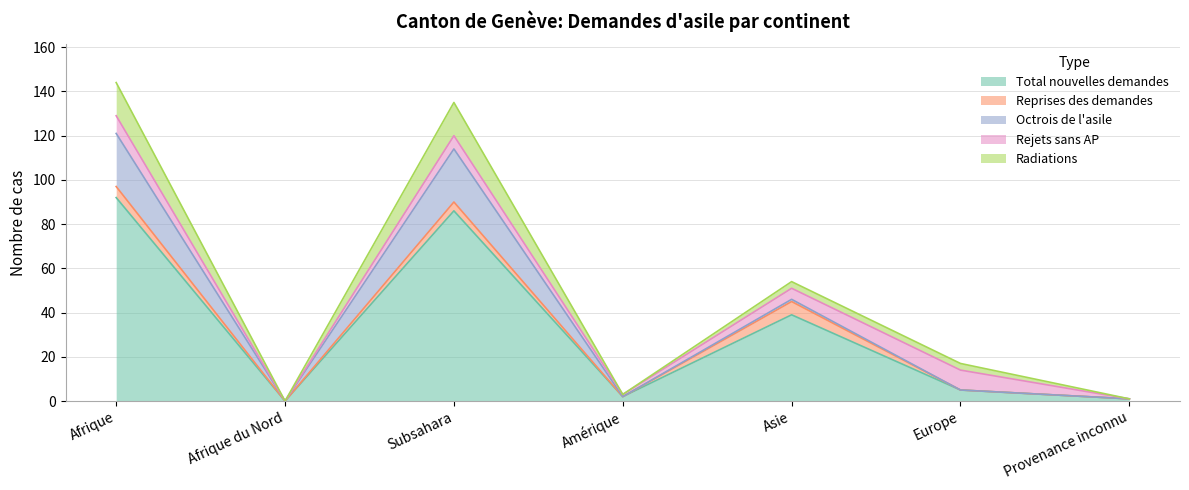

List the labels in order of Reprises des demandes value, smallest first.

Afrique du Nord, Amérique, Europe, Provenance inconnu, Subsahara, Afrique, Asie